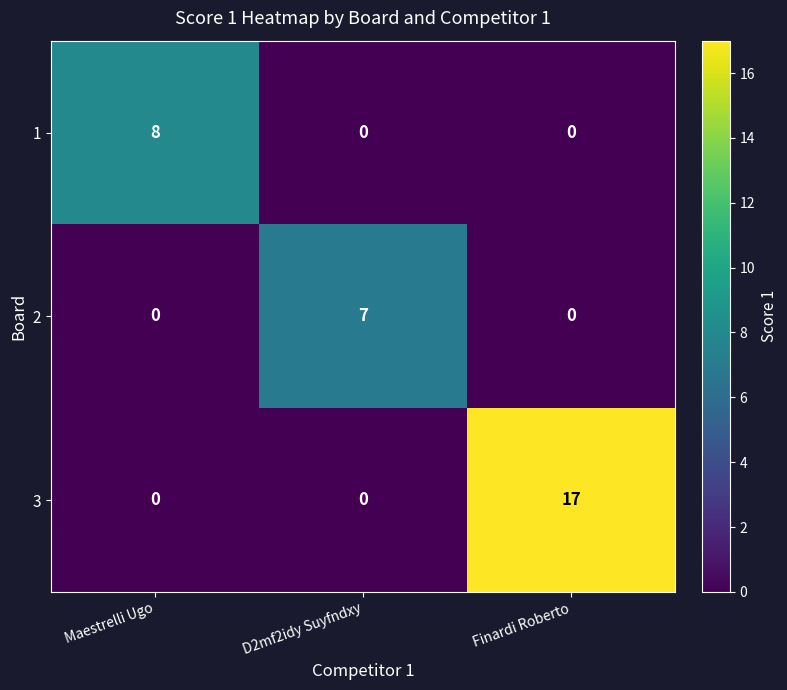

The 1 series shows 0 at D2mf2idy Suyfndxy. True or false?

True